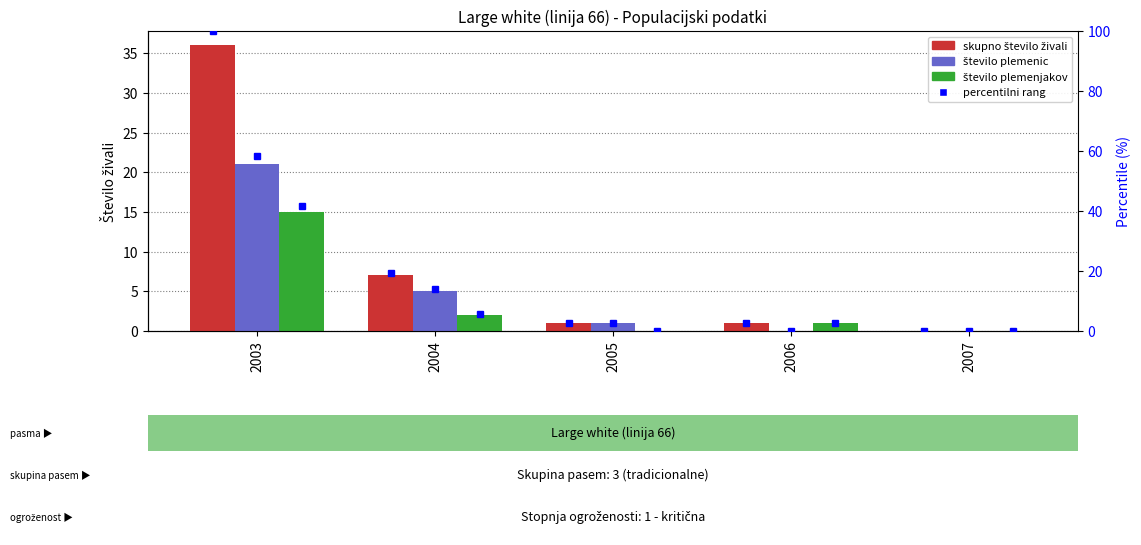

Which has a higher value, 2004 or 2006?

2004